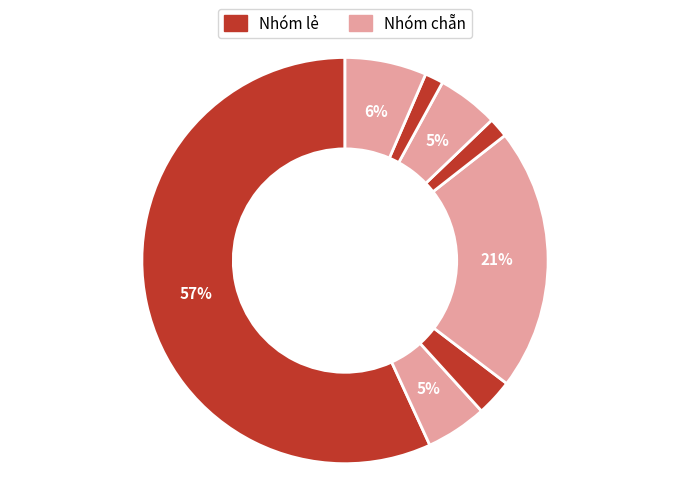

Count the number of slices in the pie.

8